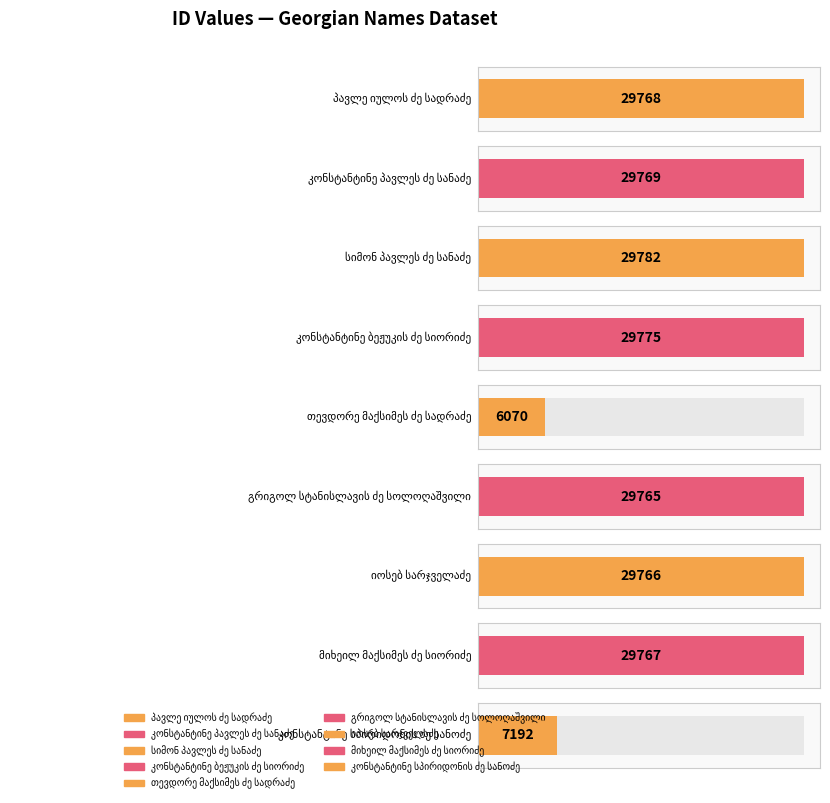

List the labels in order of value, smallest first.

6070, 7192, 29765, 29766, 29767, 29768, 29769, 29775, 29782